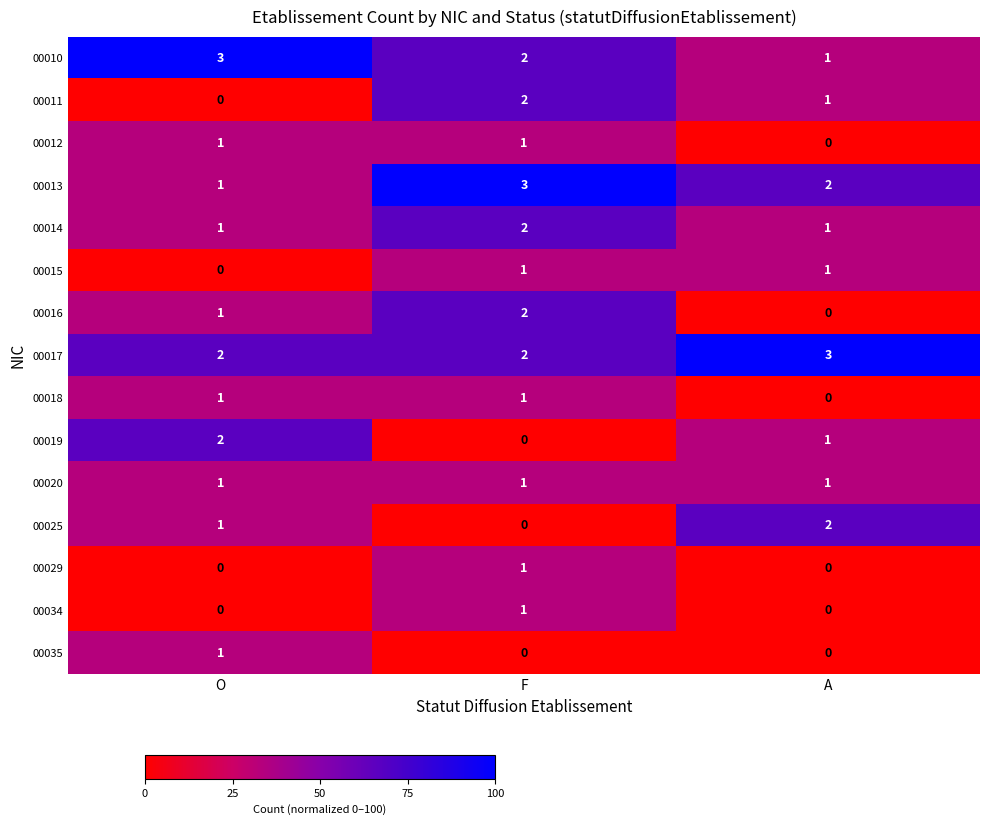

How many data points does each series have?

3